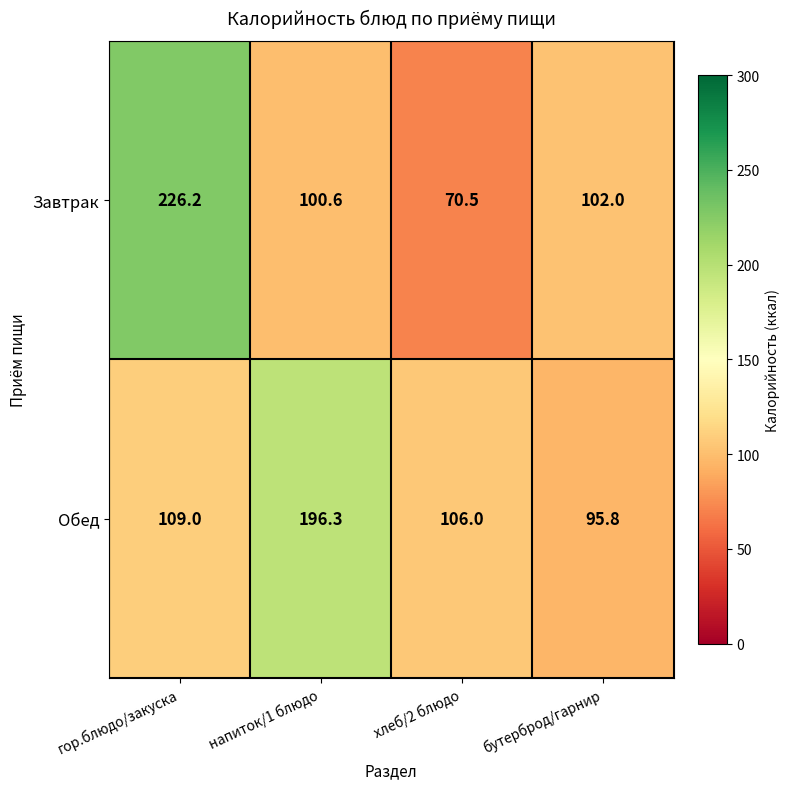

Reading left to right, extract all data points from this chart.

Завтрак: 226.2	100.6	70.5	102.0
Обед: 109.0	196.3	106.0	95.8